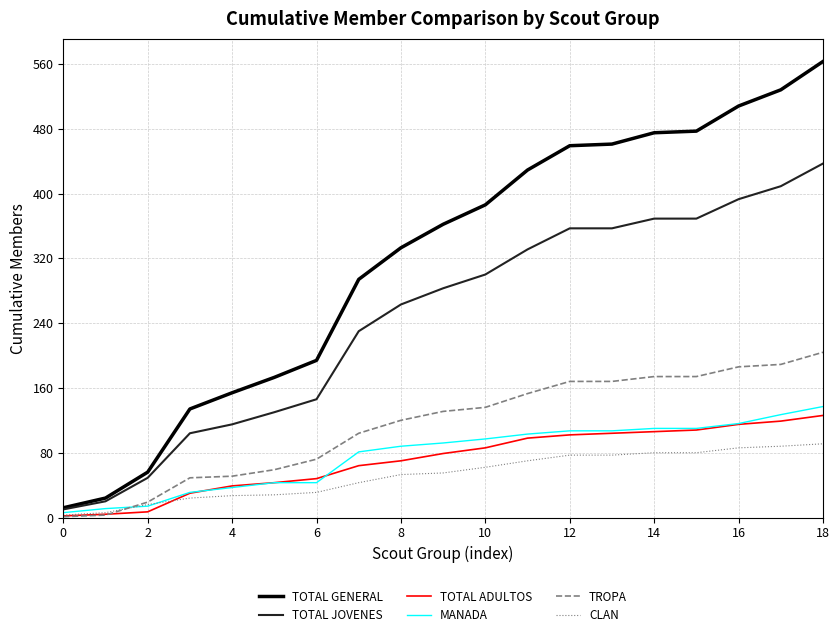

Which series has the largest range (max minus min)?

TOTAL GENERAL